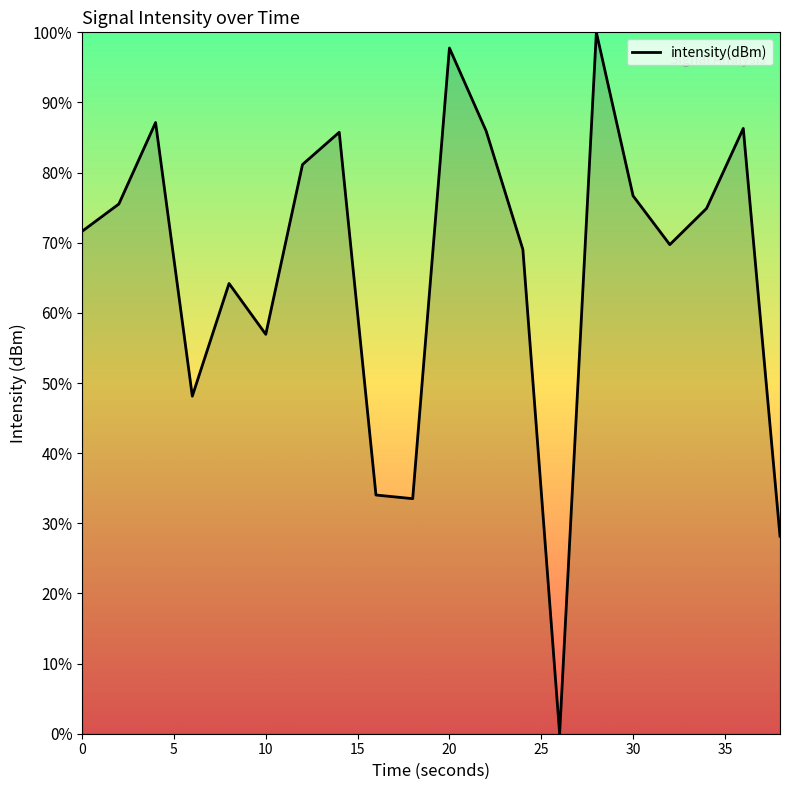

What is the greatest value displayed?

100.0